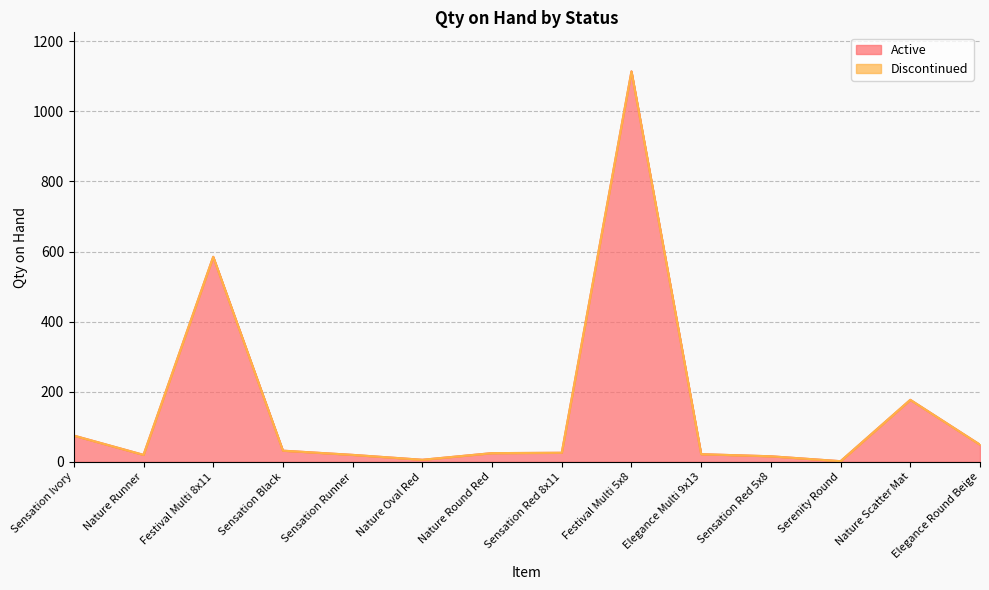

What position from the left is Sensation Black?

4